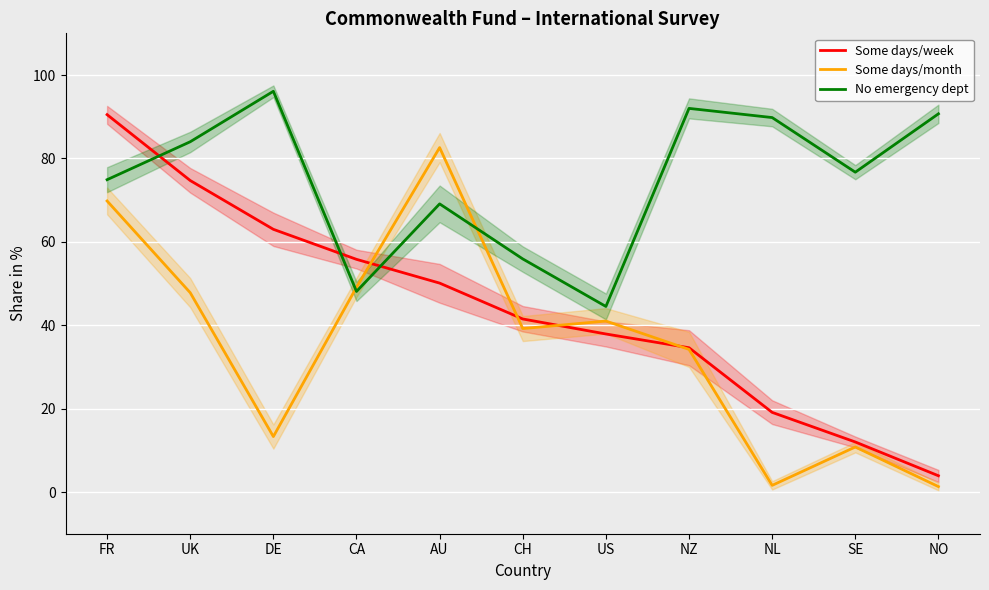

What are all the series names shown in the legend?

Some days/week, Some days/month, No emergency dept